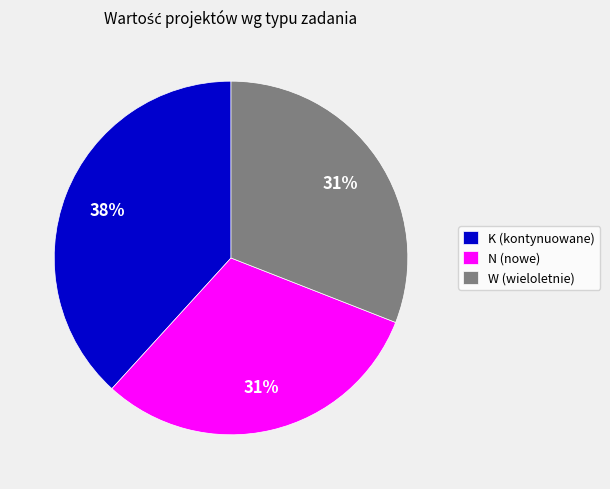

To the nearest percent, what is the difference between the largest and smallest slice percentages?

7%